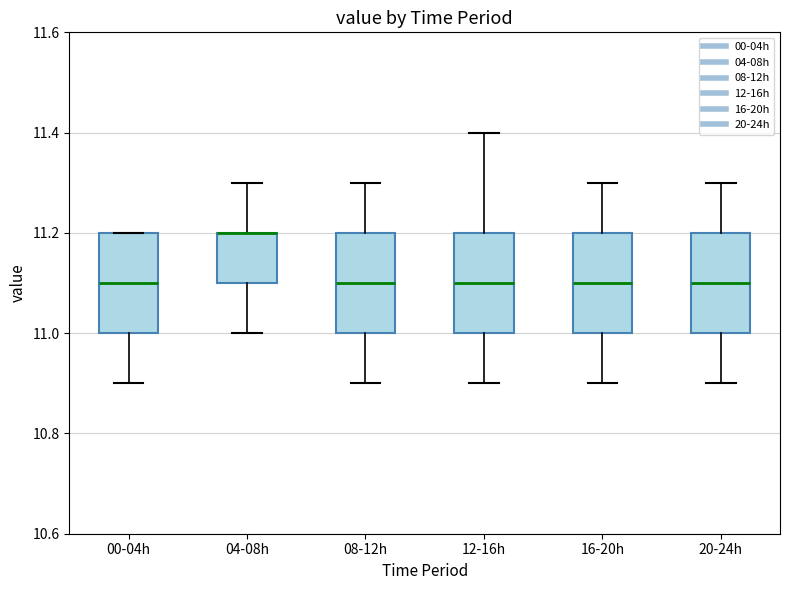

Where is the upper edge of the box for 08-12h on the y-axis? The values are not printed on the chart, so give them approximately, as read against the axis.

11.2